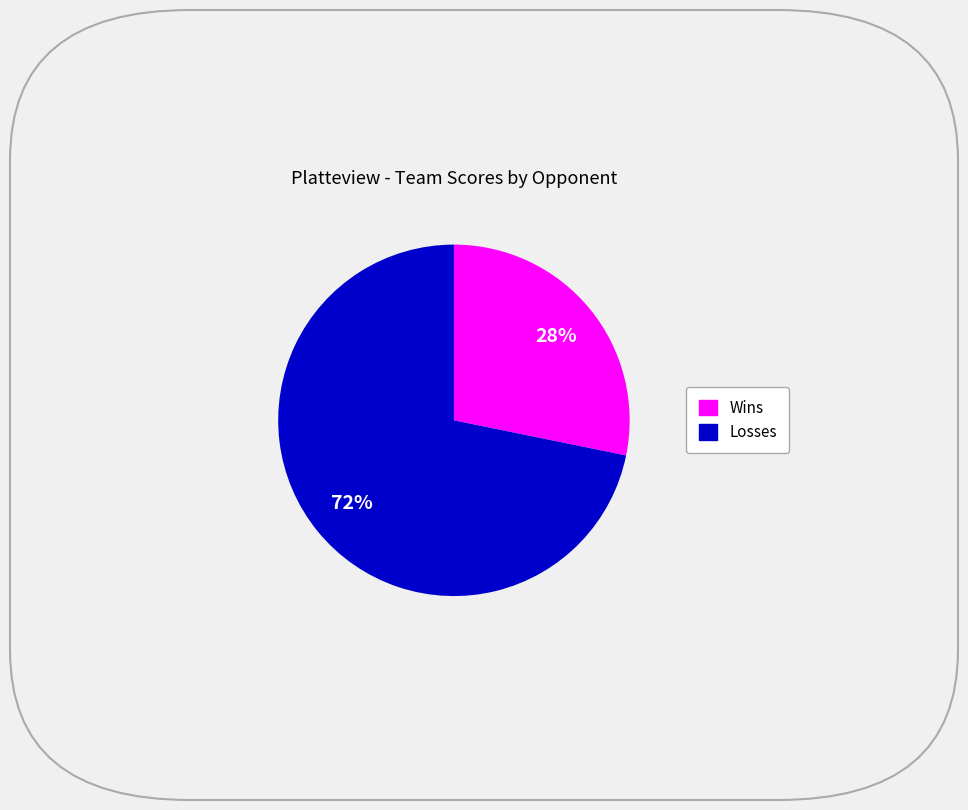

Is there any slice that represents more than half of the pie?

Yes